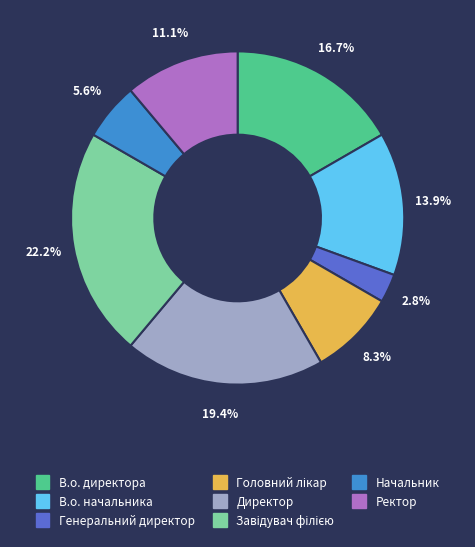

Which has a higher value, Начальник or В.о. начальника?

В.о. начальника